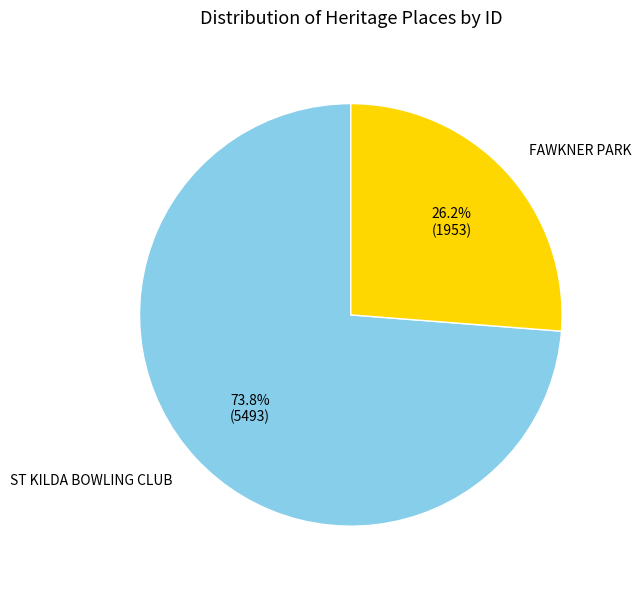

How many slices are in this pie chart?

2